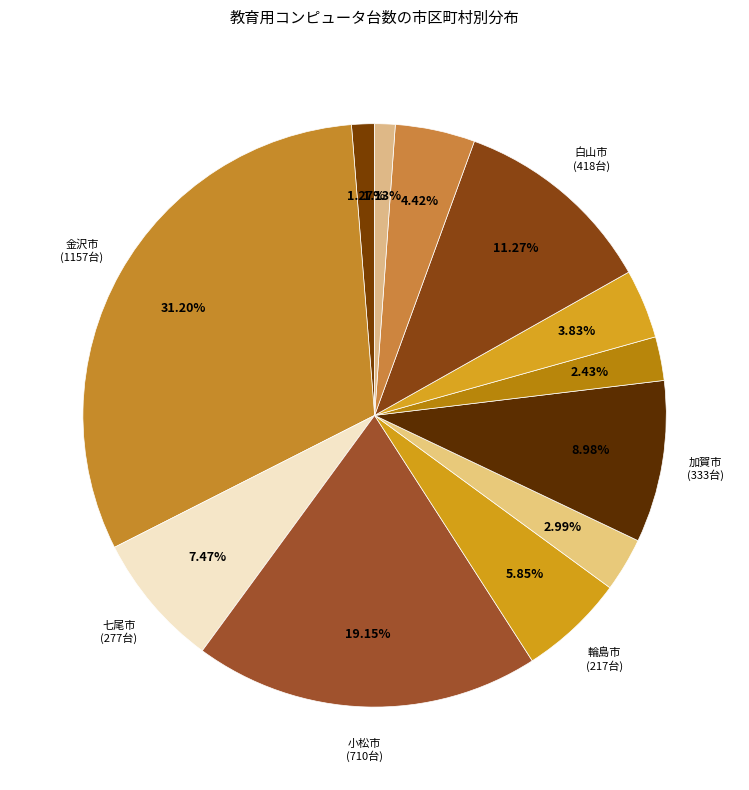

Which category has the smallest portion of the pie?

川北町